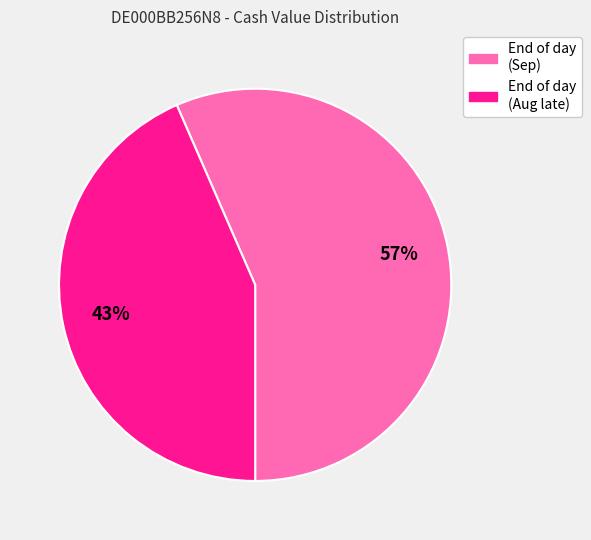

Is there a majority slice in this chart?

Yes